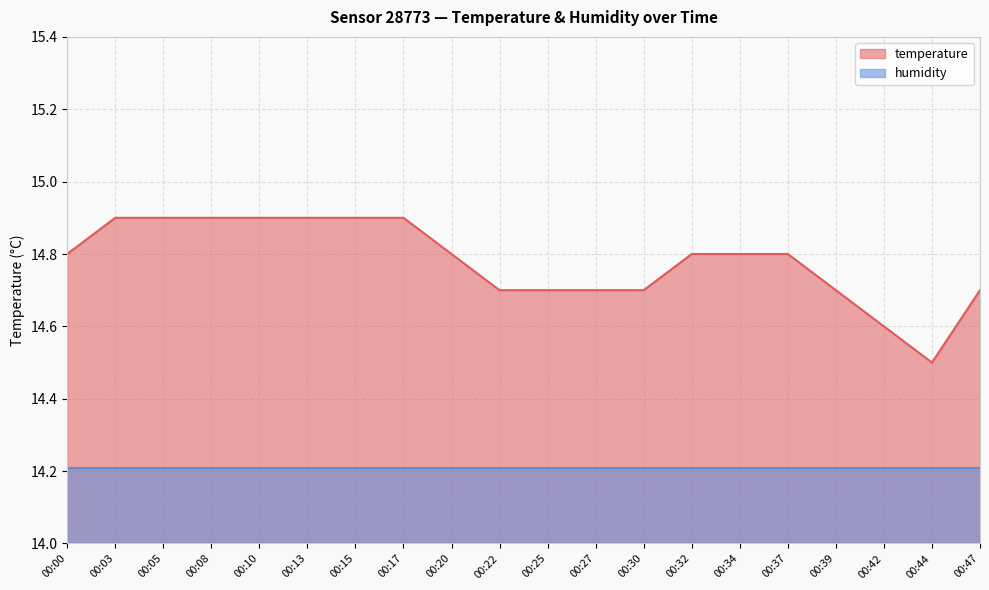

Which label corresponds to the largest value in the chart?

00:03